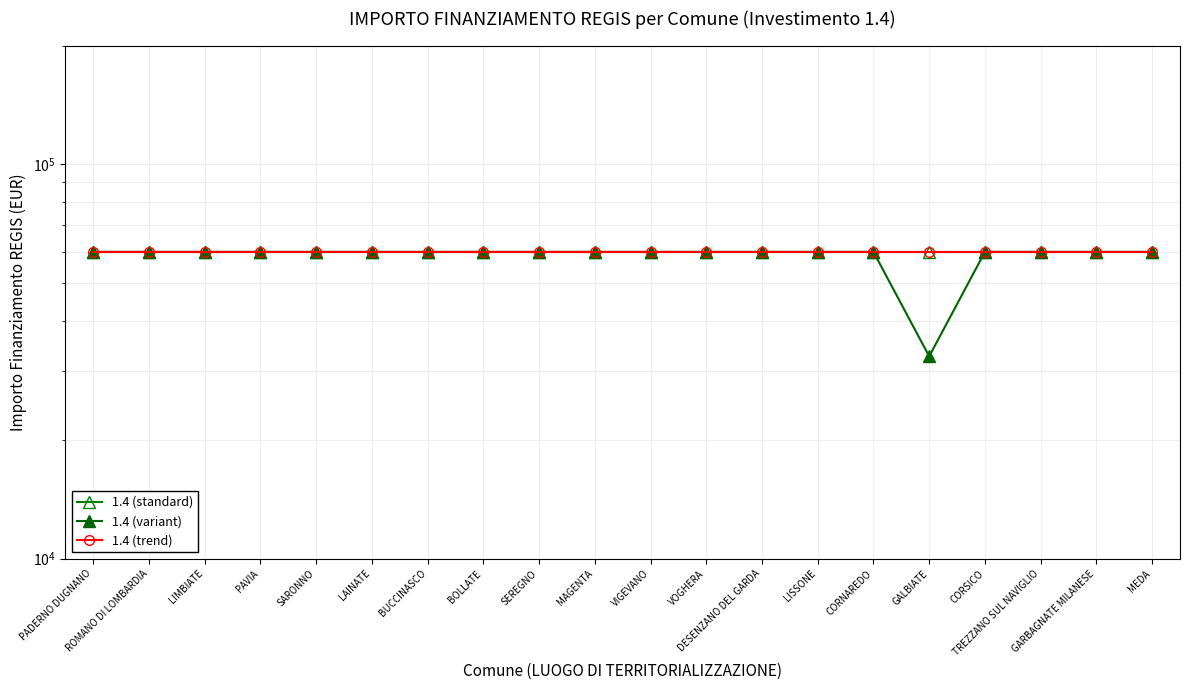

True or false: 1.4 (standard) and 1.4 (trend) intersect in this chart.

False